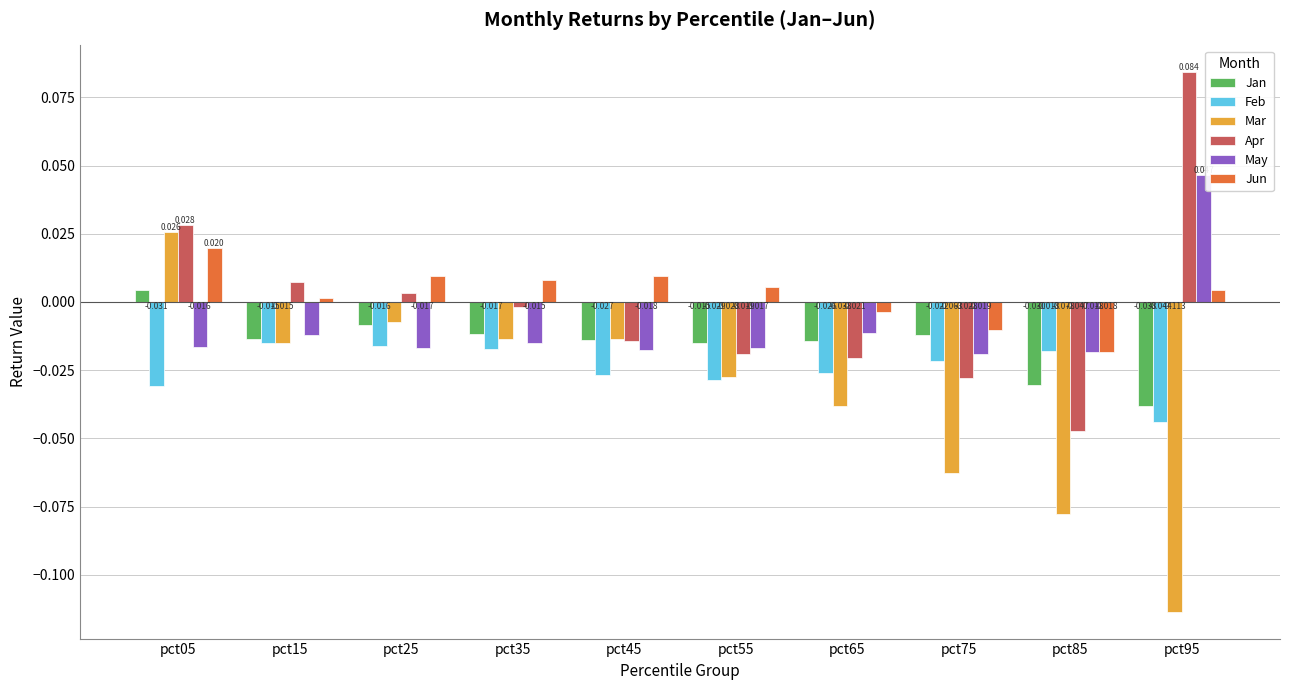

How many bars are there in each group?

6